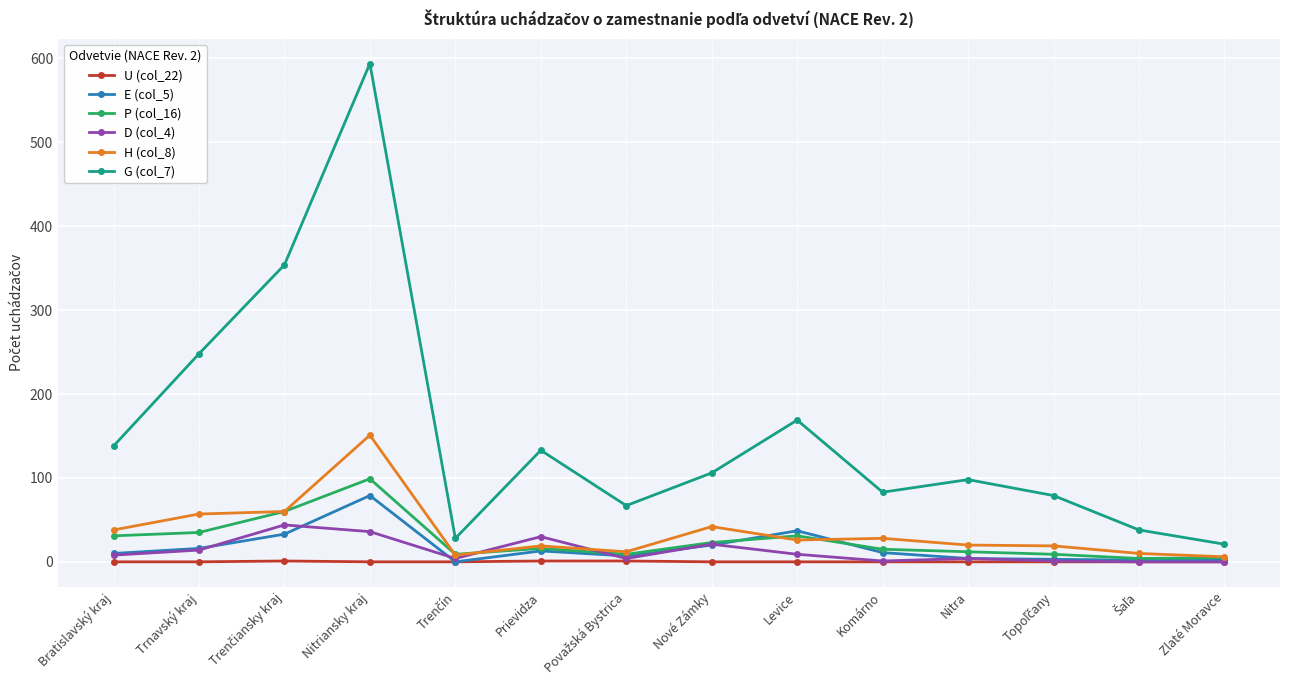

At which category is the sum across all series the highest?

Nitriansky kraj